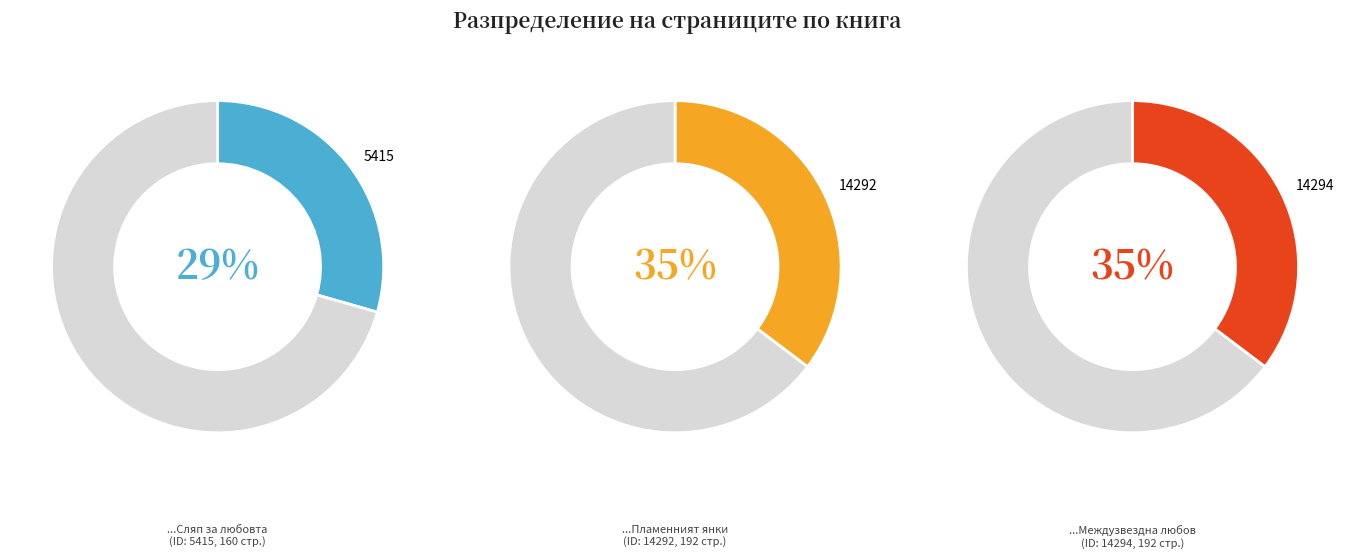

Count the number of slices in the pie.

3